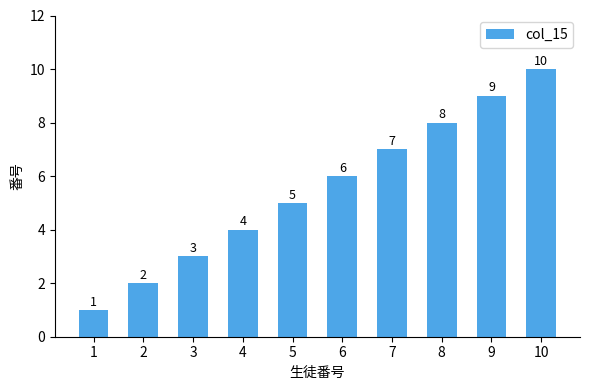

How many data points does each series have?

10